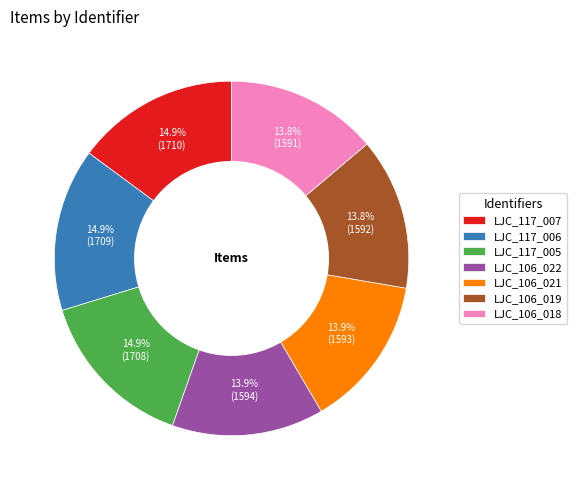

Combined, do LJC_117_007 and LJC_106_019 account for over 50%?

No